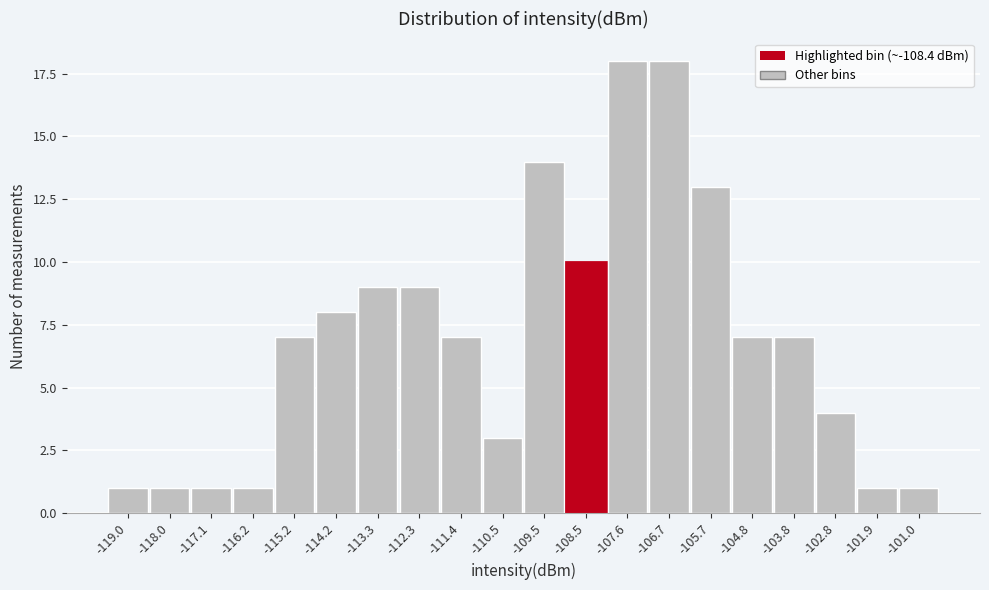

Reading left to right, what are all the values shown in this chart?

1	1	1	1	7	8	9	9	7	3	14	10	18	18	13	7	7	4	1	1